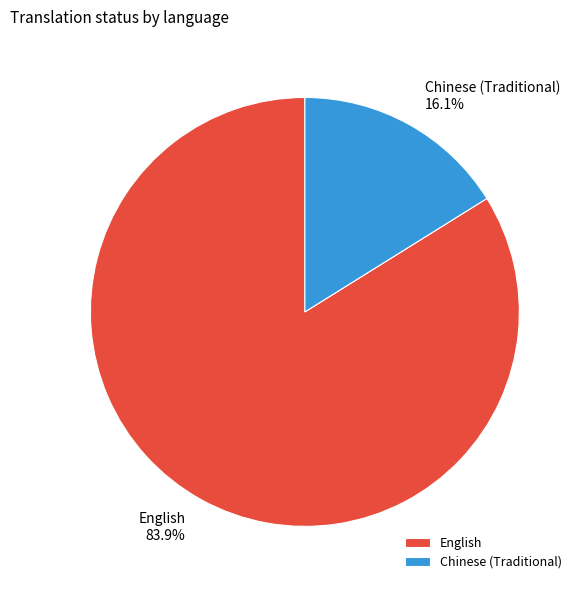

Count the number of slices in the pie.

2